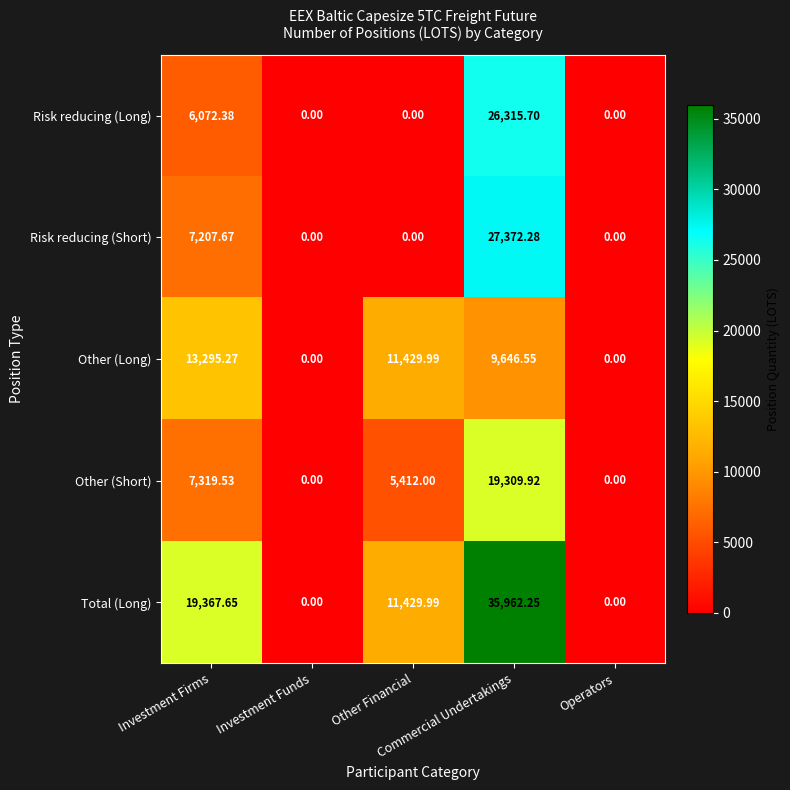

Which series has the largest total across all categories?

Total (Long)